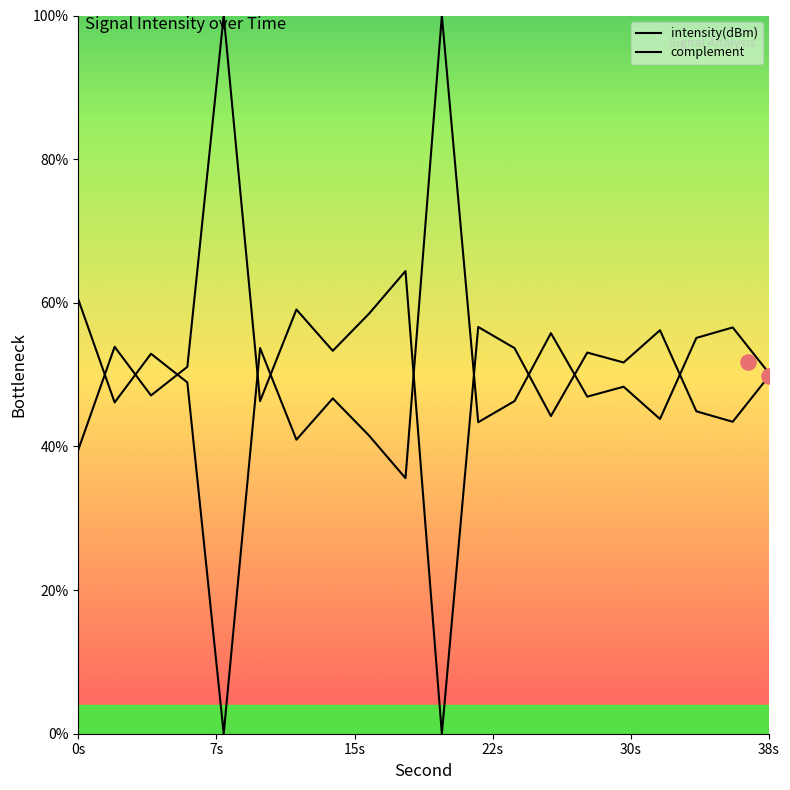

Which series contains the highest Y value?

intensity(dBm)